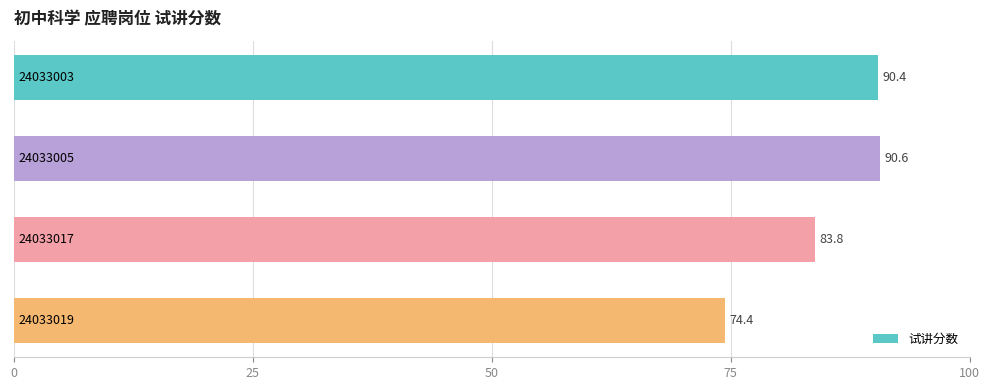

What is the greatest value displayed?

90.6